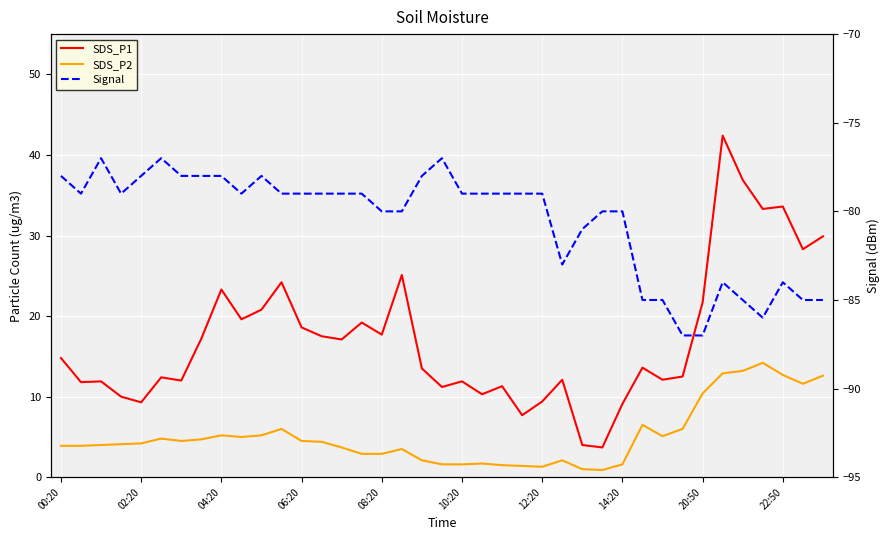

What position from the left is 19?

20